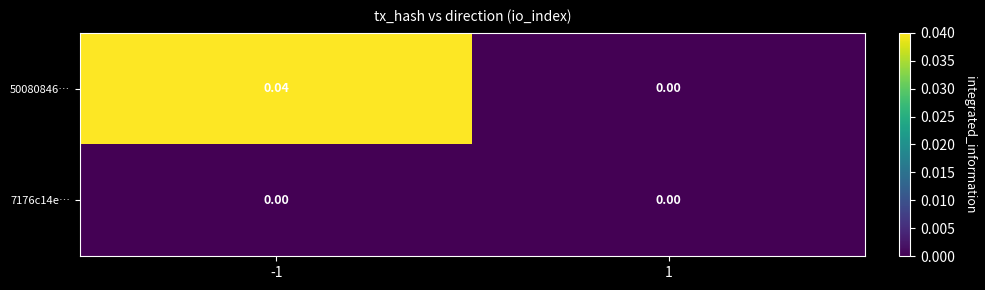

How many data points does each series have?

2